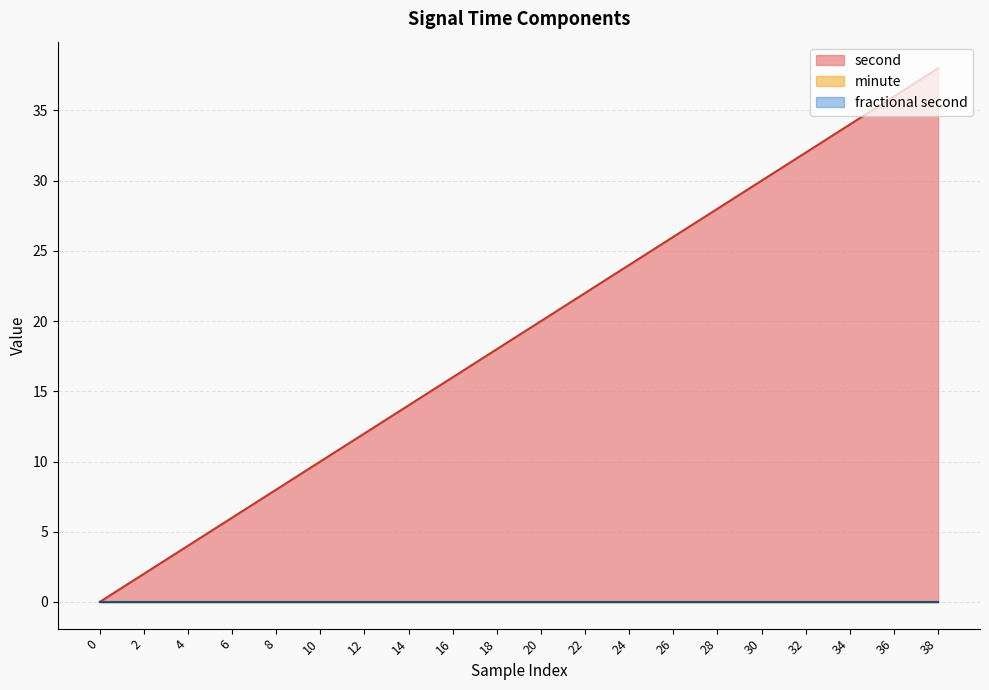

Reading left to right, transcribe all the data shown in this chart.

second: 0	2	4	6	8	10	12	14	16	18	20	22	24	26	28	30	32	34	36	38
minute: 0	0	0	0	0	0	0	0	0	0	0	0	0	0	0	0	0	0	0	0
fractional second: 0	0	0	0	0	0	0	0	0	0	0	0	0	0	0	0	0	0	0	0